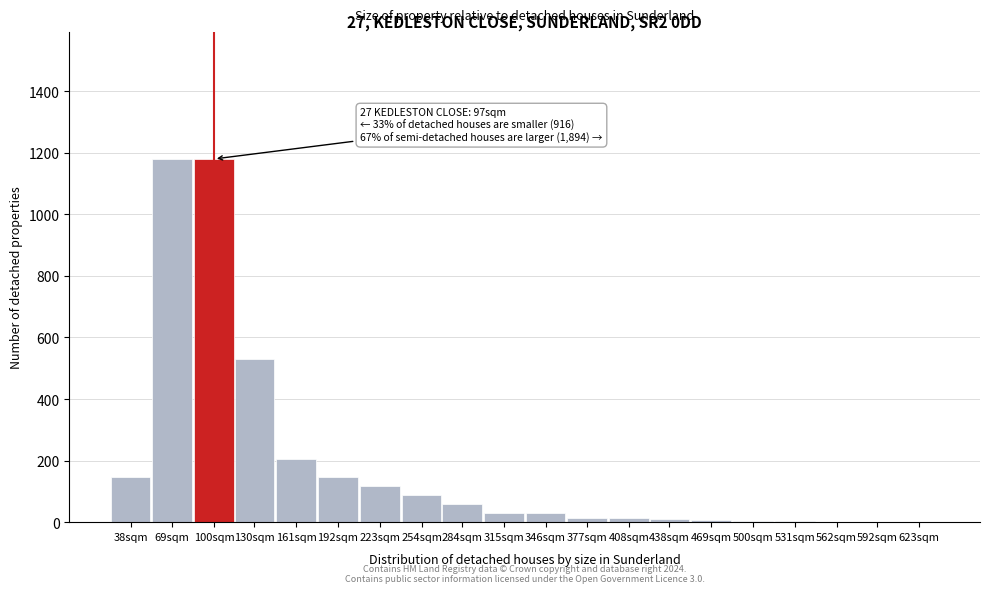

The chart shows a value of 59 at 284sqm. True or false?

True